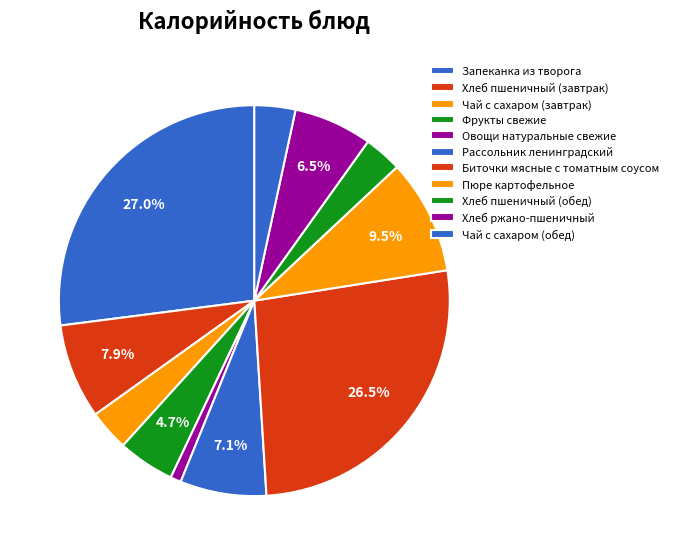

To the nearest percent, what portion does Чай с сахаром (завтрак) represent?

3%